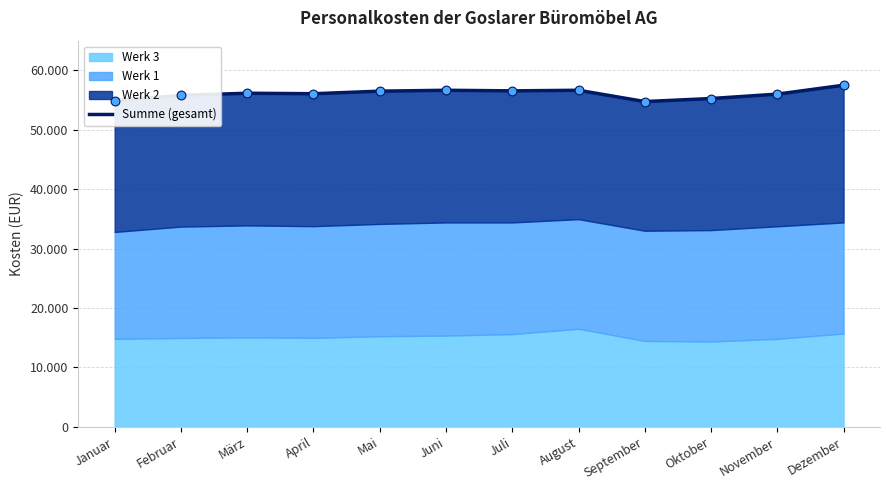

Which has a higher value, Mai or Dezember?

Dezember